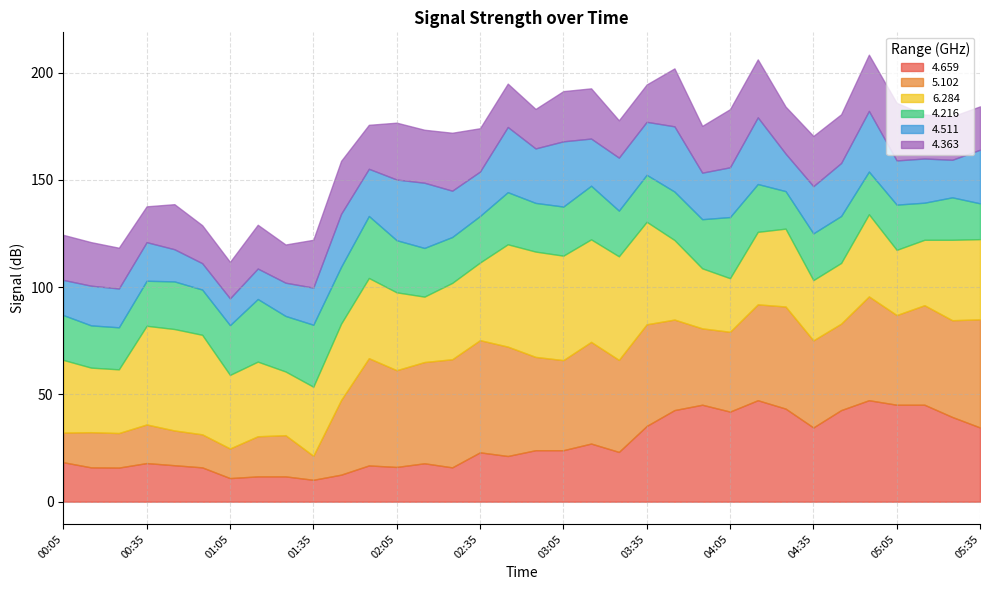

Count the number of data series in this chart.

6